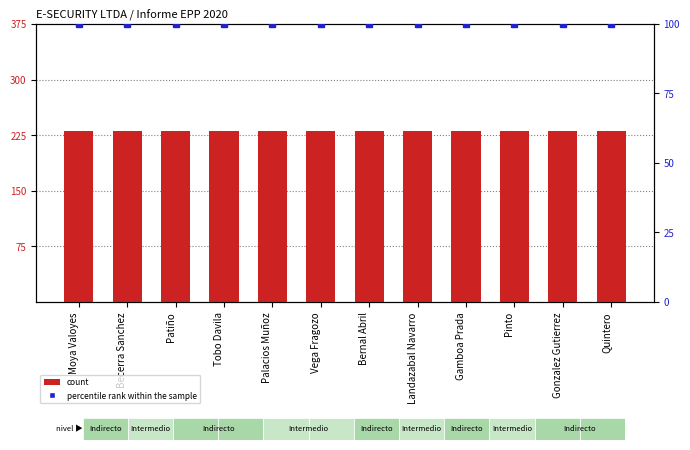

At which label is percentile rank within the sample closest to 100?

Moya Valoyes